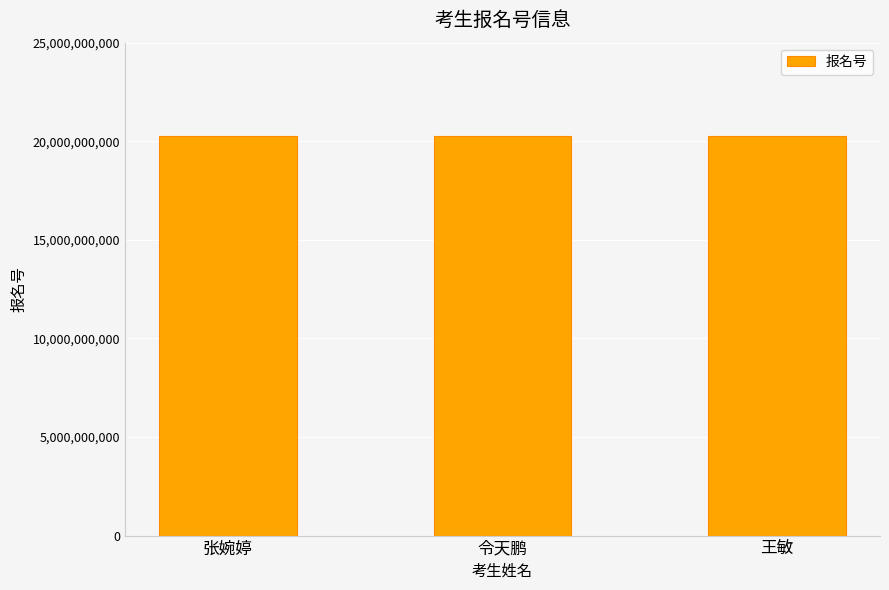

What is the sum of all values?

60772105056